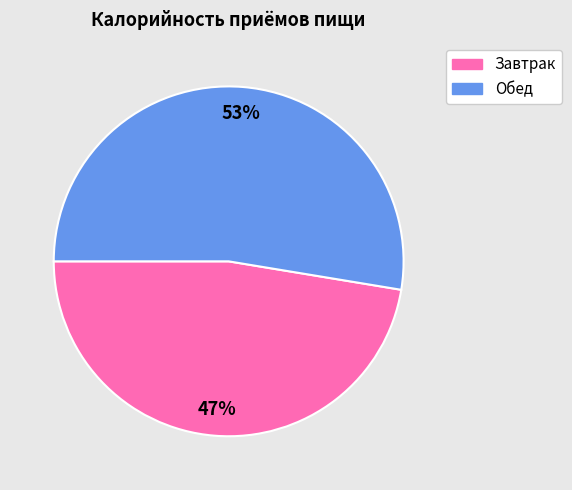

Which category has the biggest portion of the pie?

Обед